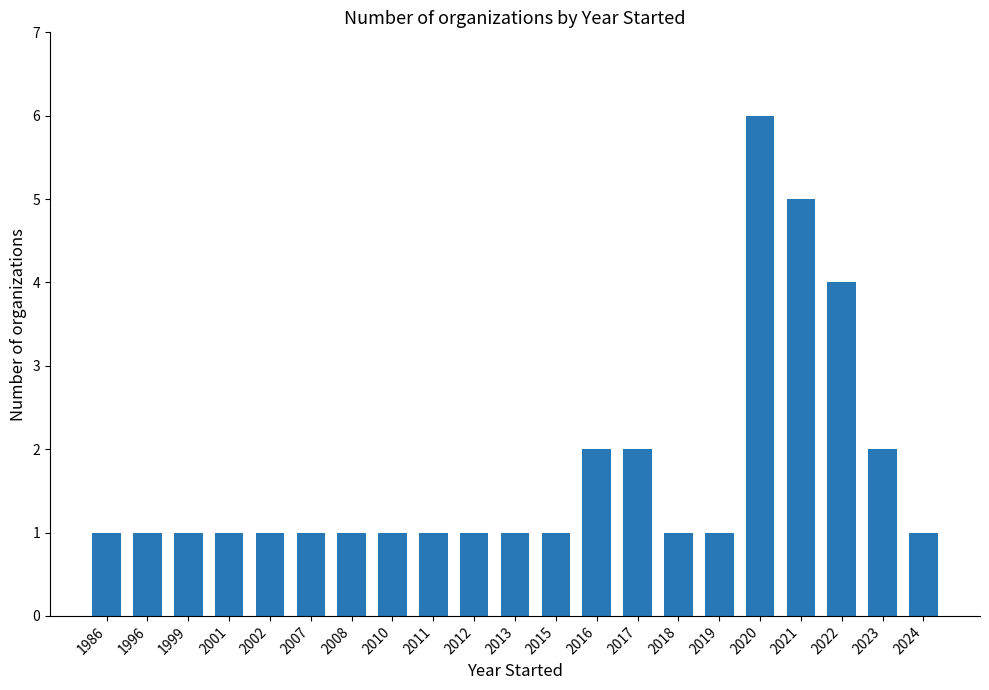

Does the chart contain stacked bars?

No